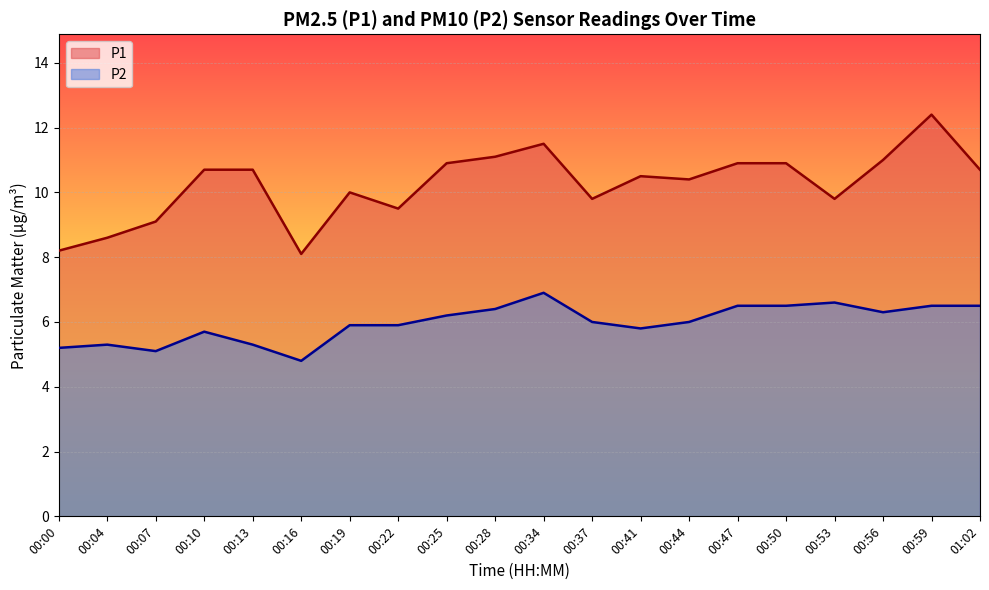

Reading right to left, transcribe all the data shown in this chart.

P1: 01:02=10.7	00:59=12.4	00:56=11.0	00:53=9.8	00:50=10.9	00:47=10.9	00:44=10.4	00:41=10.5	00:37=9.8	00:34=11.5	00:28=11.1	00:25=10.9	00:22=9.5	00:19=10.0	00:16=8.1	00:13=10.7	00:10=10.7	00:07=9.1	00:04=8.6	00:00=8.2
P2: 01:02=6.5	00:59=6.5	00:56=6.3	00:53=6.6	00:50=6.5	00:47=6.5	00:44=6.0	00:41=5.8	00:37=6.0	00:34=6.9	00:28=6.4	00:25=6.2	00:22=5.9	00:19=5.9	00:16=4.8	00:13=5.3	00:10=5.7	00:07=5.1	00:04=5.3	00:00=5.2